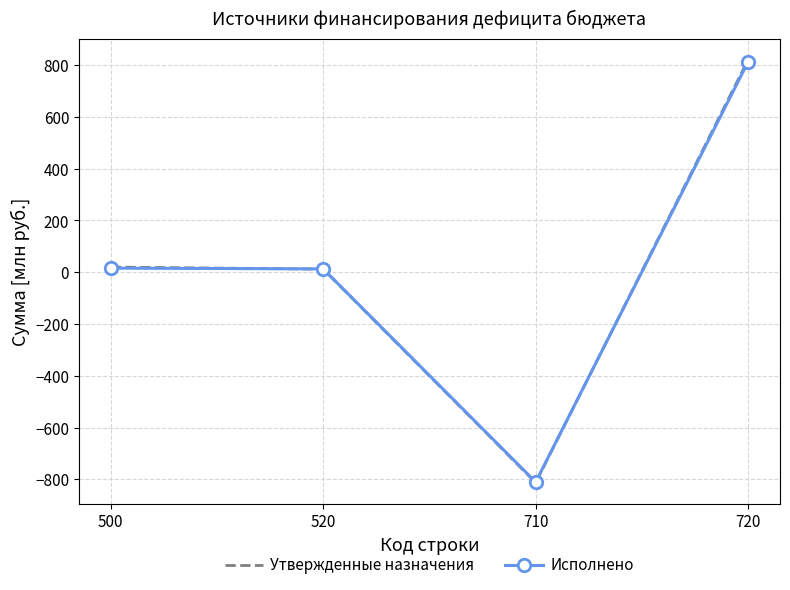

At which label does Исполнено reach its peak?

720